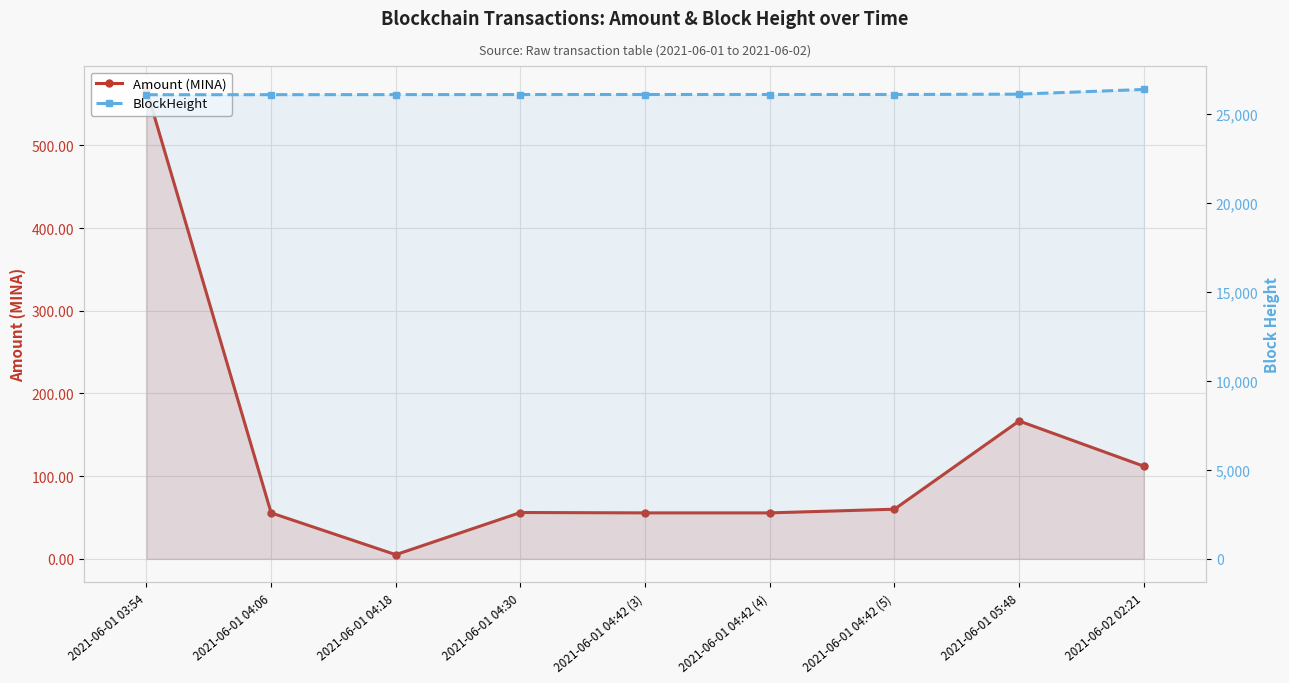

Reading left to right, list all the values displayed in this chart.

Amount (MINA): 2021-06-01 03:54=567.5	2021-06-01 04:06=55.5	2021-06-01 04:18=5.0	2021-06-01 04:30=56.0	2021-06-01 04:42 (3)=55.5	2021-06-01 04:42 (4)=55.5	2021-06-01 04:42 (5)=60.0	2021-06-01 05:48=166.7	2021-06-02 02:21=112.0
BlockHeight: 2021-06-01 03:54=26056.0	2021-06-01 04:06=26059.0	2021-06-01 04:18=26063.0	2021-06-01 04:30=26067.0	2021-06-01 04:42 (3)=26069.0	2021-06-01 04:42 (4)=26069.0	2021-06-01 04:42 (5)=26069.0	2021-06-01 05:48=26088.0	2021-06-02 02:21=26352.0